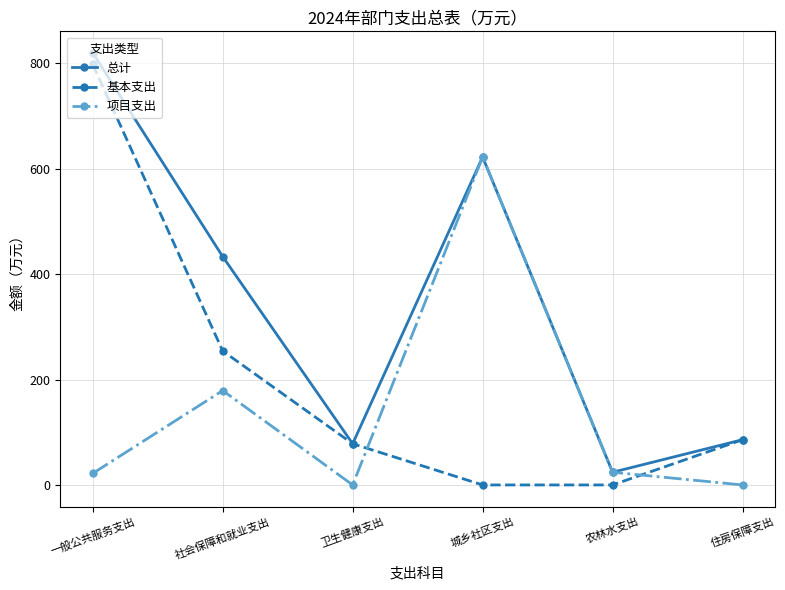

How many times do 基本支出 and 项目支出 cross each other?

2